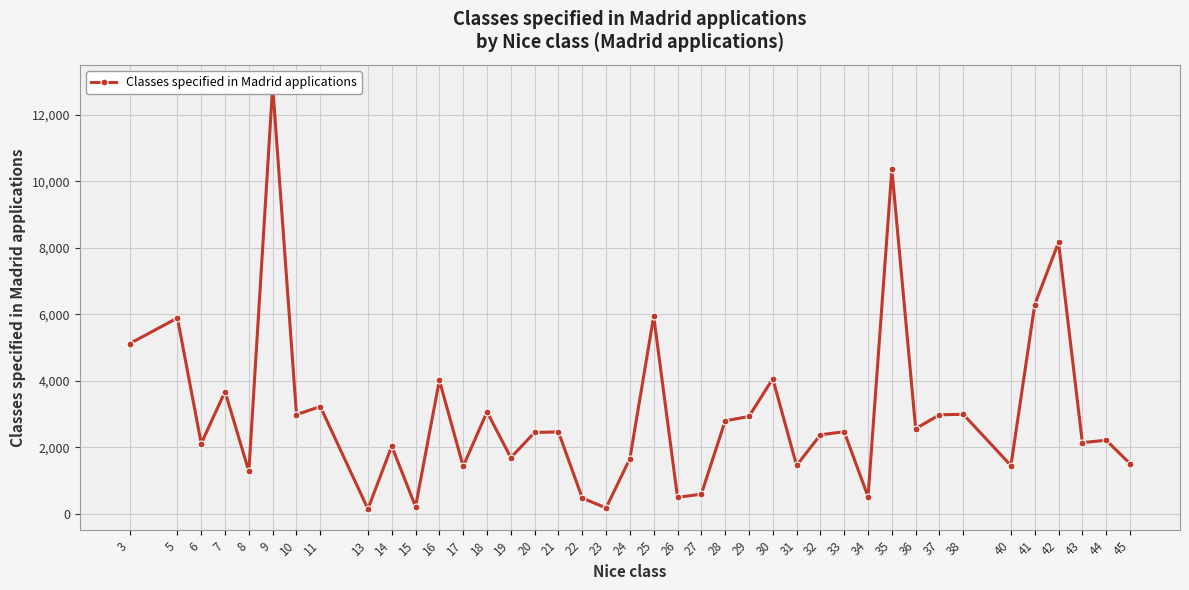

What is the approximate value at 16?

4018